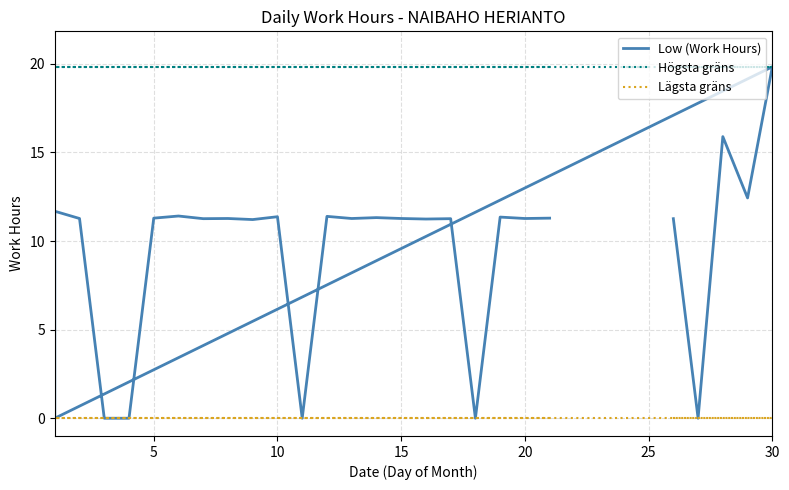

What is the difference between the maximum and minimum values in the Low (Work Hours) series?

19.8